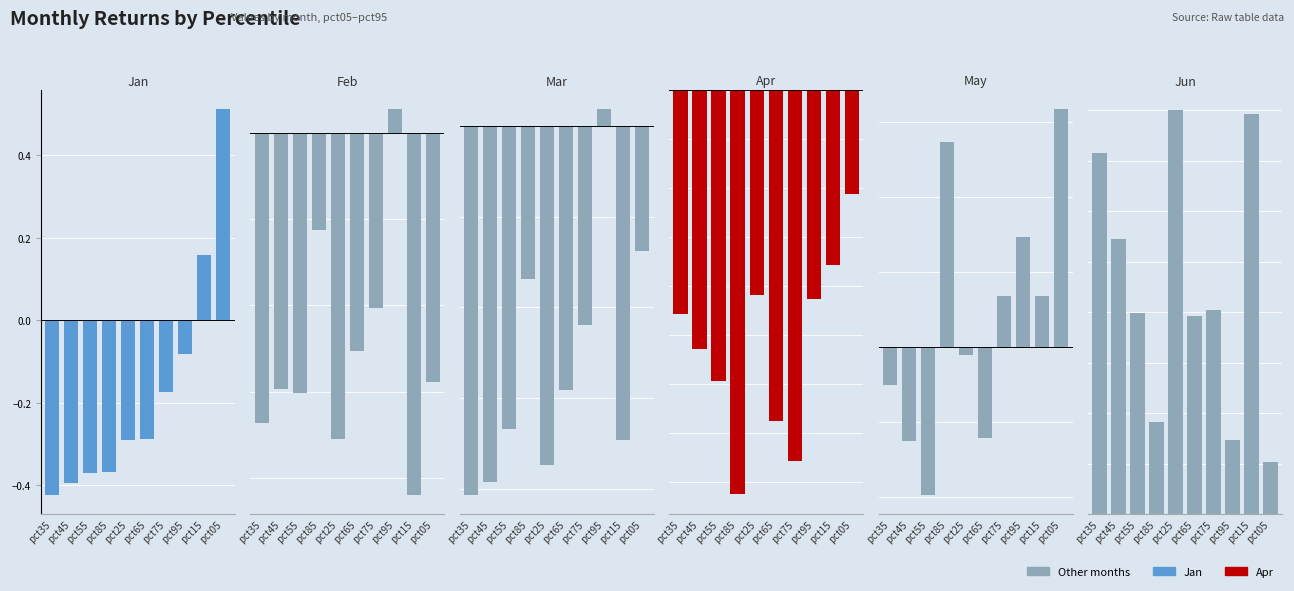

Between pct75 and pct55, which is larger?

pct75